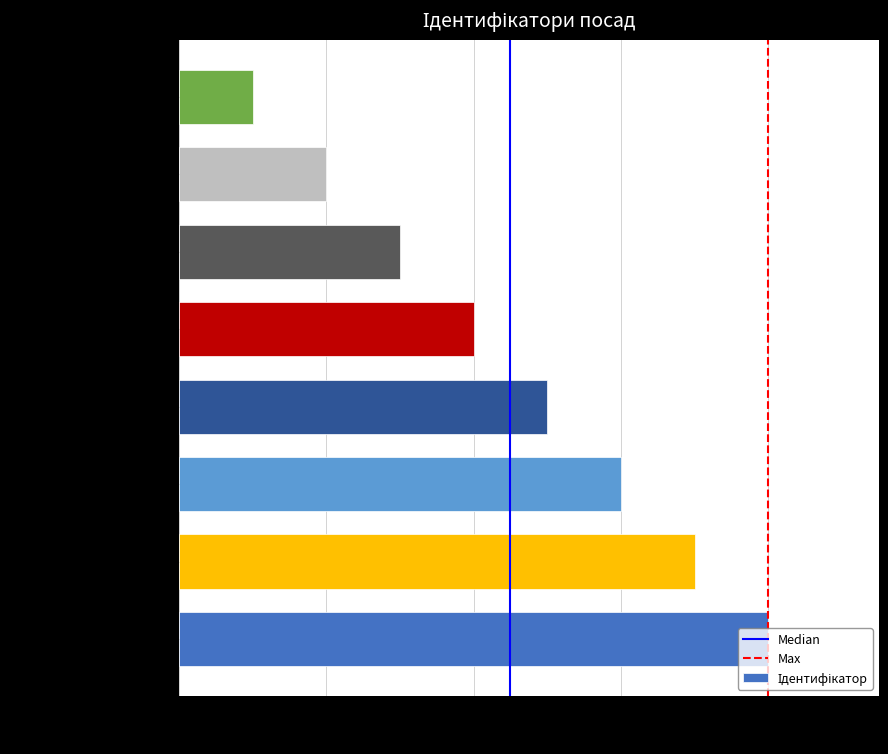

What is the difference between the maximum and minimum values?

7